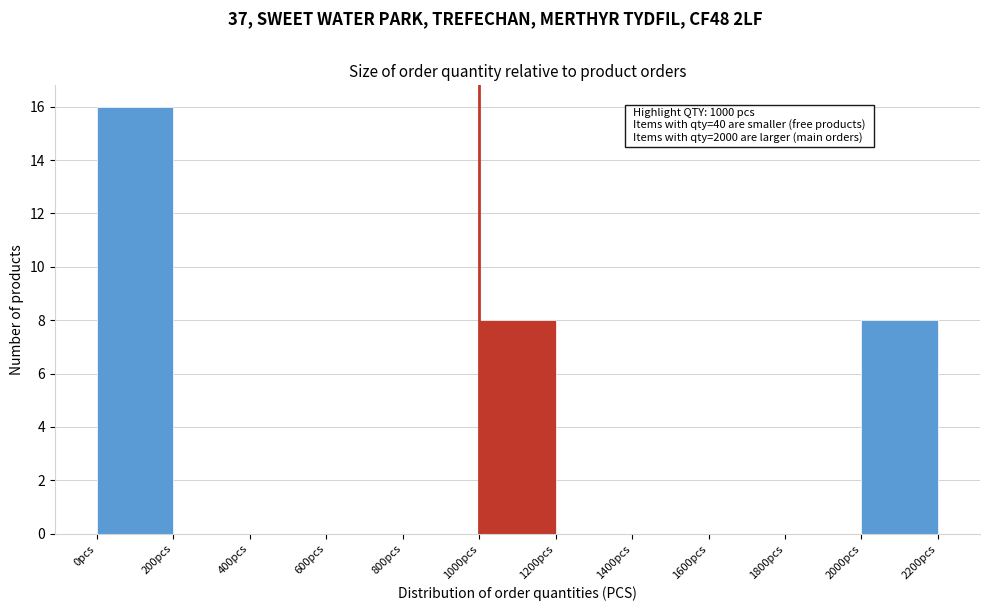

Over which range of the x-axis is the bar tallest?

0 to 200